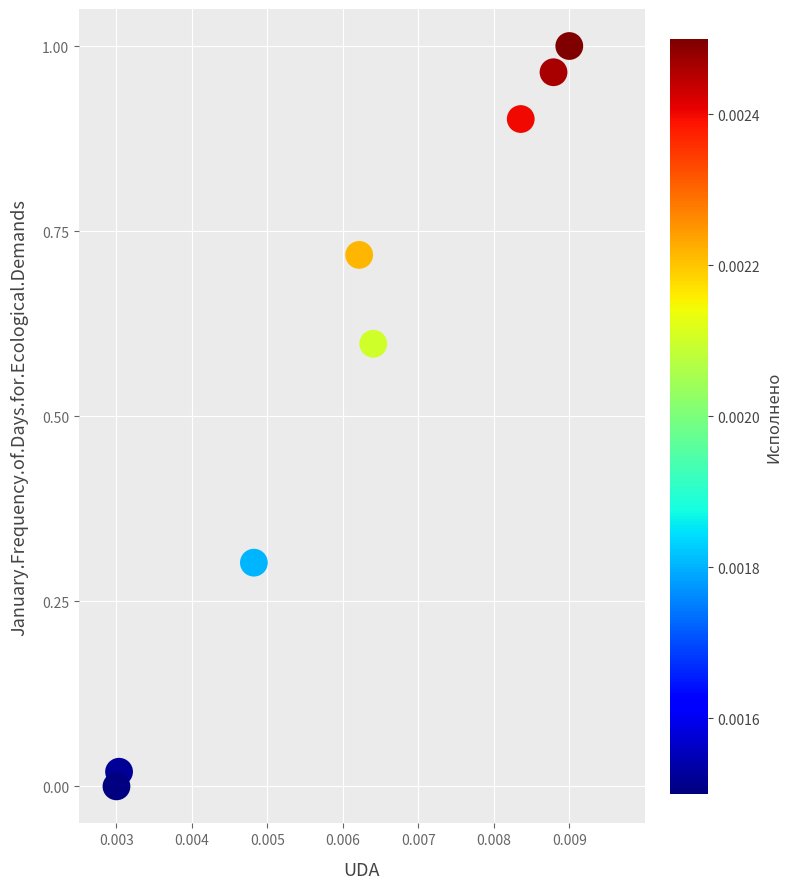

What is the average Y value?

0.6